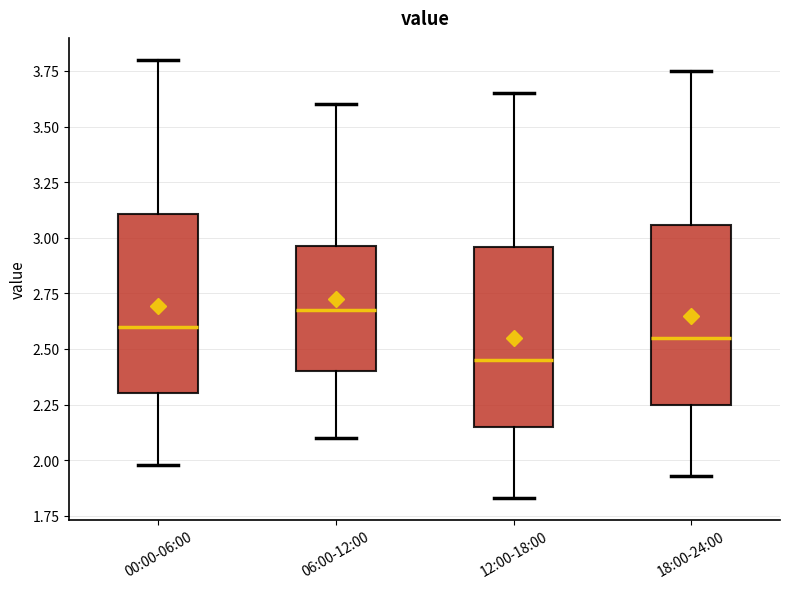

Reading left to right, transcribe this box plot: for each box, give where its median line is, the range the box spans, and where its two whiskers end, as read against the y-axis. The values are not printed on the chart, so give them approximately, as read against the axis.

00:00-06:00: median 2.60, box 2.30 to 3.10, whiskers 2.00 to 3.80
06:00-12:00: median 2.70, box 2.40 to 2.95, whiskers 2.10 to 3.60
12:00-18:00: median 2.45, box 2.15 to 2.95, whiskers 1.85 to 3.65
18:00-24:00: median 2.55, box 2.25 to 3.05, whiskers 1.95 to 3.75